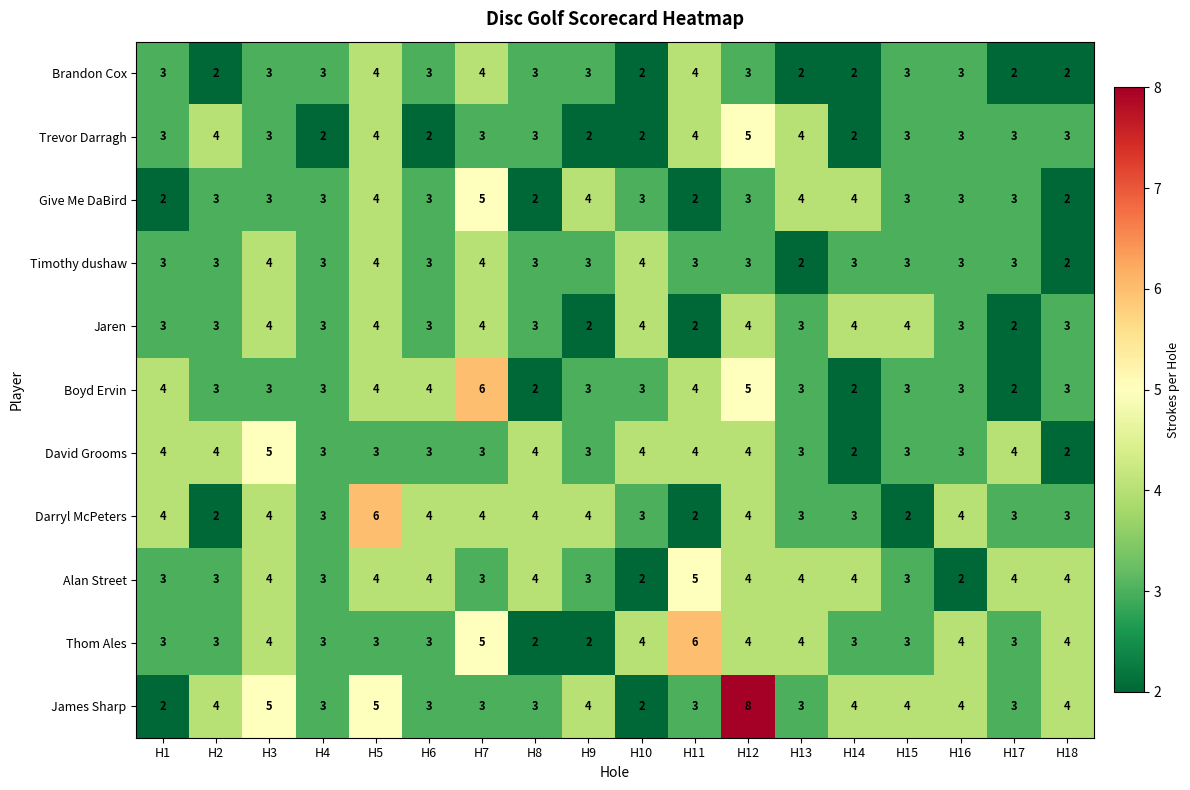

How many David Grooms values are between 3 and 4?

15